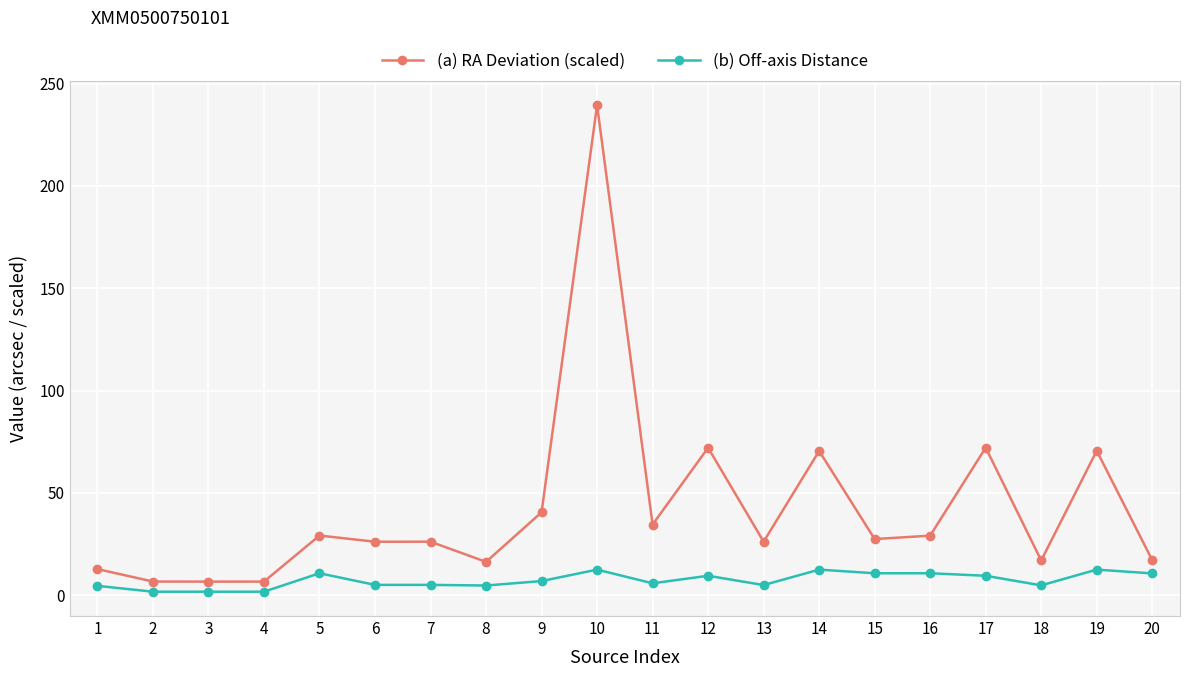

True or false: (b) Off-axis Distance and (a) RA Deviation (scaled) cross at least once.

False